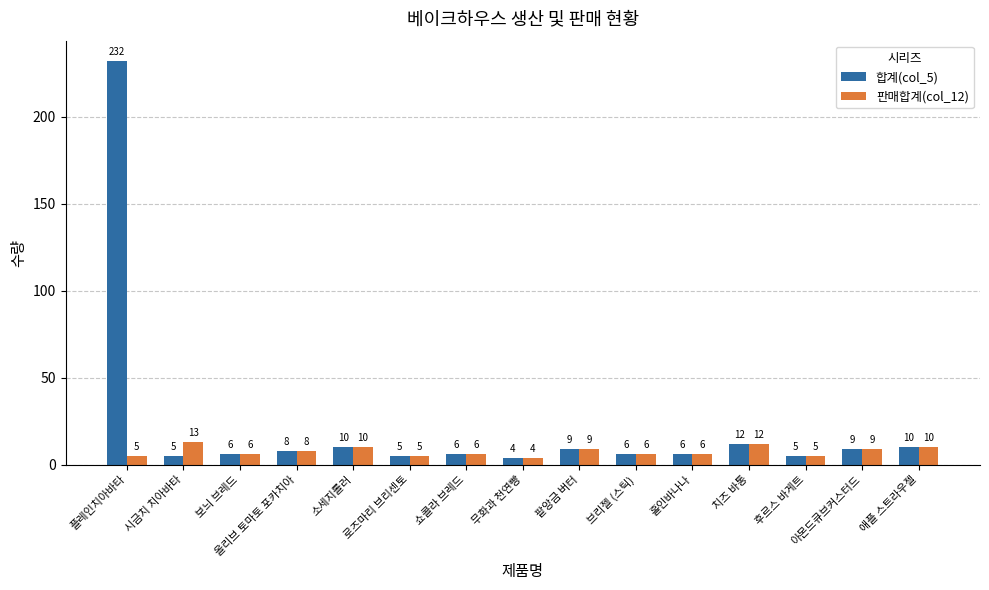

Are the bars horizontal?

No